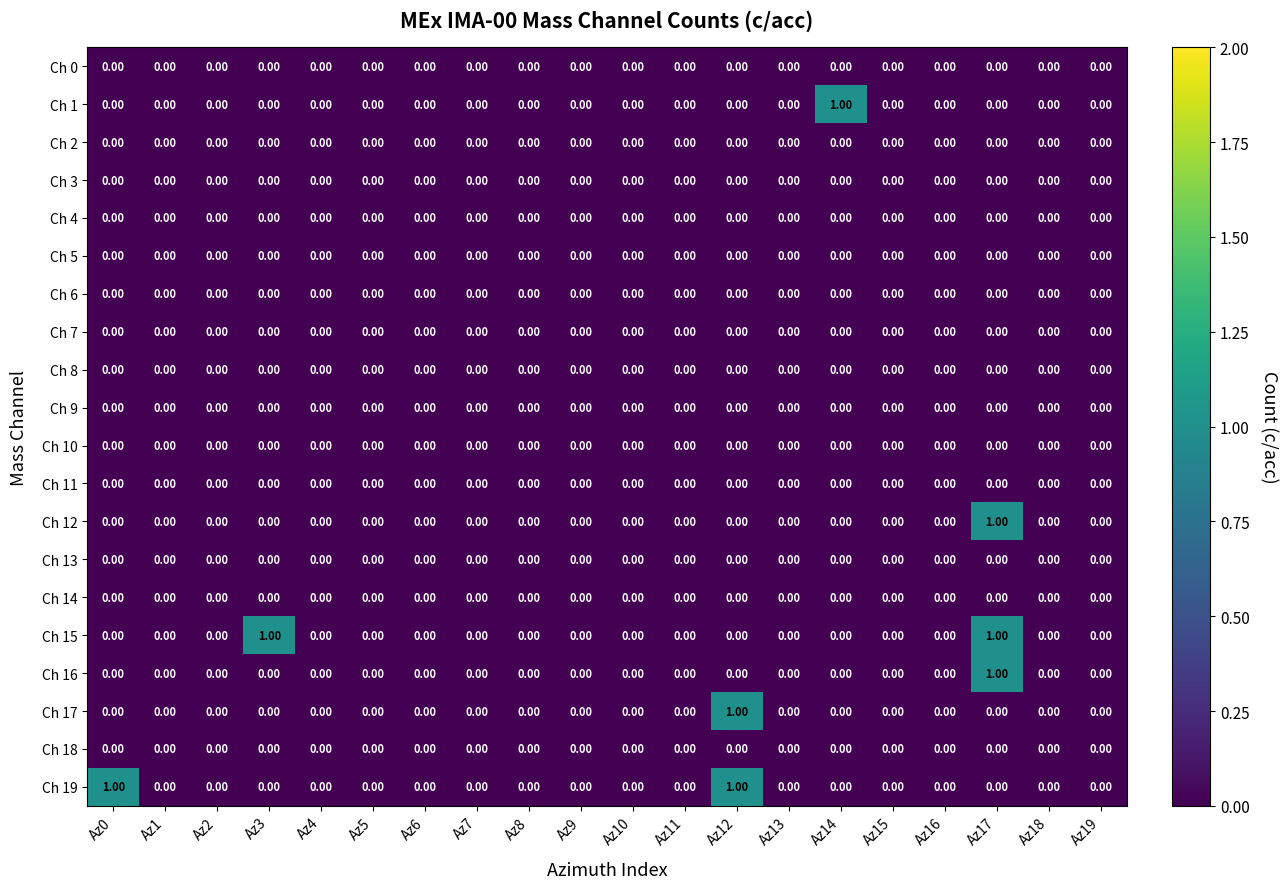

Reading left to right, list all the values displayed in this chart.

Ch 0: Az0=0	Az1=0	Az2=0	Az3=0	Az4=0	Az5=0	Az6=0	Az7=0	Az8=0	Az9=0	Az10=0	Az11=0	Az12=0	Az13=0	Az14=0	Az15=0	Az16=0	Az17=0	Az18=0	Az19=0
Ch 1: Az0=0	Az1=0	Az2=0	Az3=0	Az4=0	Az5=0	Az6=0	Az7=0	Az8=0	Az9=0	Az10=0	Az11=0	Az12=0	Az13=0	Az14=1	Az15=0	Az16=0	Az17=0	Az18=0	Az19=0
Ch 2: Az0=0	Az1=0	Az2=0	Az3=0	Az4=0	Az5=0	Az6=0	Az7=0	Az8=0	Az9=0	Az10=0	Az11=0	Az12=0	Az13=0	Az14=0	Az15=0	Az16=0	Az17=0	Az18=0	Az19=0
Ch 3: Az0=0	Az1=0	Az2=0	Az3=0	Az4=0	Az5=0	Az6=0	Az7=0	Az8=0	Az9=0	Az10=0	Az11=0	Az12=0	Az13=0	Az14=0	Az15=0	Az16=0	Az17=0	Az18=0	Az19=0
Ch 4: Az0=0	Az1=0	Az2=0	Az3=0	Az4=0	Az5=0	Az6=0	Az7=0	Az8=0	Az9=0	Az10=0	Az11=0	Az12=0	Az13=0	Az14=0	Az15=0	Az16=0	Az17=0	Az18=0	Az19=0
Ch 5: Az0=0	Az1=0	Az2=0	Az3=0	Az4=0	Az5=0	Az6=0	Az7=0	Az8=0	Az9=0	Az10=0	Az11=0	Az12=0	Az13=0	Az14=0	Az15=0	Az16=0	Az17=0	Az18=0	Az19=0
Ch 6: Az0=0	Az1=0	Az2=0	Az3=0	Az4=0	Az5=0	Az6=0	Az7=0	Az8=0	Az9=0	Az10=0	Az11=0	Az12=0	Az13=0	Az14=0	Az15=0	Az16=0	Az17=0	Az18=0	Az19=0
Ch 7: Az0=0	Az1=0	Az2=0	Az3=0	Az4=0	Az5=0	Az6=0	Az7=0	Az8=0	Az9=0	Az10=0	Az11=0	Az12=0	Az13=0	Az14=0	Az15=0	Az16=0	Az17=0	Az18=0	Az19=0
Ch 8: Az0=0	Az1=0	Az2=0	Az3=0	Az4=0	Az5=0	Az6=0	Az7=0	Az8=0	Az9=0	Az10=0	Az11=0	Az12=0	Az13=0	Az14=0	Az15=0	Az16=0	Az17=0	Az18=0	Az19=0
Ch 9: Az0=0	Az1=0	Az2=0	Az3=0	Az4=0	Az5=0	Az6=0	Az7=0	Az8=0	Az9=0	Az10=0	Az11=0	Az12=0	Az13=0	Az14=0	Az15=0	Az16=0	Az17=0	Az18=0	Az19=0
Ch 10: Az0=0	Az1=0	Az2=0	Az3=0	Az4=0	Az5=0	Az6=0	Az7=0	Az8=0	Az9=0	Az10=0	Az11=0	Az12=0	Az13=0	Az14=0	Az15=0	Az16=0	Az17=0	Az18=0	Az19=0
Ch 11: Az0=0	Az1=0	Az2=0	Az3=0	Az4=0	Az5=0	Az6=0	Az7=0	Az8=0	Az9=0	Az10=0	Az11=0	Az12=0	Az13=0	Az14=0	Az15=0	Az16=0	Az17=0	Az18=0	Az19=0
Ch 12: Az0=0	Az1=0	Az2=0	Az3=0	Az4=0	Az5=0	Az6=0	Az7=0	Az8=0	Az9=0	Az10=0	Az11=0	Az12=0	Az13=0	Az14=0	Az15=0	Az16=0	Az17=1	Az18=0	Az19=0
Ch 13: Az0=0	Az1=0	Az2=0	Az3=0	Az4=0	Az5=0	Az6=0	Az7=0	Az8=0	Az9=0	Az10=0	Az11=0	Az12=0	Az13=0	Az14=0	Az15=0	Az16=0	Az17=0	Az18=0	Az19=0
Ch 14: Az0=0	Az1=0	Az2=0	Az3=0	Az4=0	Az5=0	Az6=0	Az7=0	Az8=0	Az9=0	Az10=0	Az11=0	Az12=0	Az13=0	Az14=0	Az15=0	Az16=0	Az17=0	Az18=0	Az19=0
Ch 15: Az0=0	Az1=0	Az2=0	Az3=1	Az4=0	Az5=0	Az6=0	Az7=0	Az8=0	Az9=0	Az10=0	Az11=0	Az12=0	Az13=0	Az14=0	Az15=0	Az16=0	Az17=1	Az18=0	Az19=0
Ch 16: Az0=0	Az1=0	Az2=0	Az3=0	Az4=0	Az5=0	Az6=0	Az7=0	Az8=0	Az9=0	Az10=0	Az11=0	Az12=0	Az13=0	Az14=0	Az15=0	Az16=0	Az17=1	Az18=0	Az19=0
Ch 17: Az0=0	Az1=0	Az2=0	Az3=0	Az4=0	Az5=0	Az6=0	Az7=0	Az8=0	Az9=0	Az10=0	Az11=0	Az12=1	Az13=0	Az14=0	Az15=0	Az16=0	Az17=0	Az18=0	Az19=0
Ch 18: Az0=0	Az1=0	Az2=0	Az3=0	Az4=0	Az5=0	Az6=0	Az7=0	Az8=0	Az9=0	Az10=0	Az11=0	Az12=0	Az13=0	Az14=0	Az15=0	Az16=0	Az17=0	Az18=0	Az19=0
Ch 19: Az0=1	Az1=0	Az2=0	Az3=0	Az4=0	Az5=0	Az6=0	Az7=0	Az8=0	Az9=0	Az10=0	Az11=0	Az12=1	Az13=0	Az14=0	Az15=0	Az16=0	Az17=0	Az18=0	Az19=0